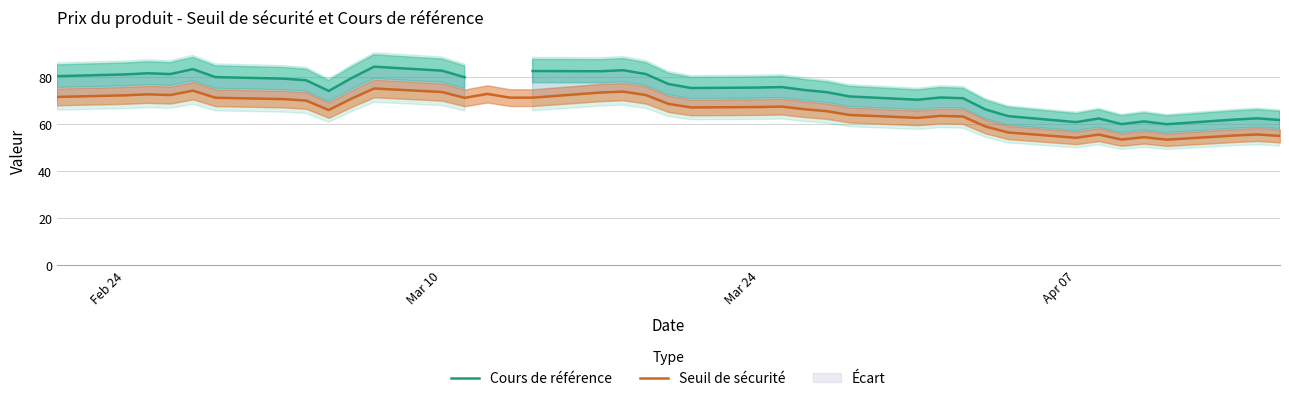

What is the maximum value for Cours de référence?

84.5